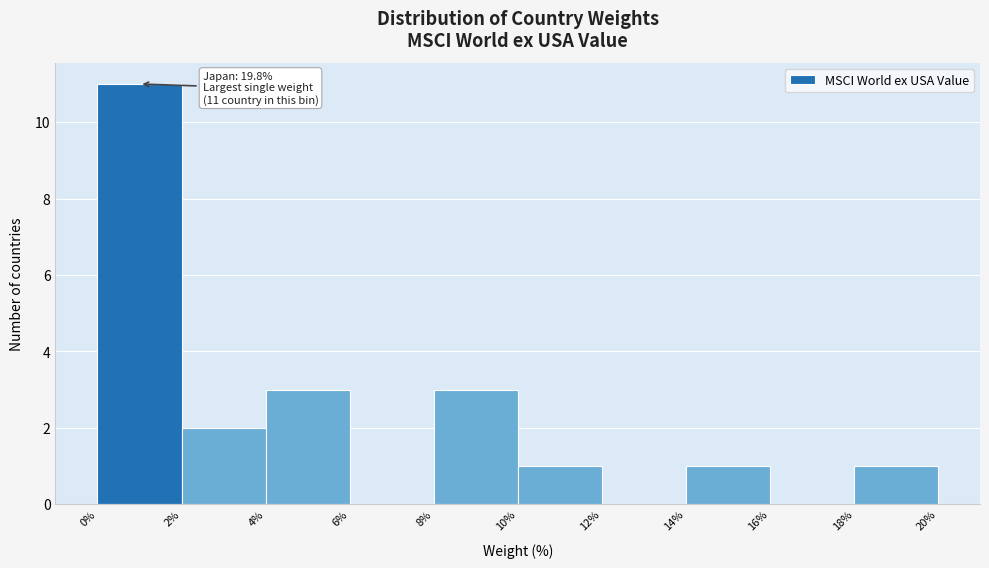

Over which range of the x-axis is the bar tallest?

0% to 2%